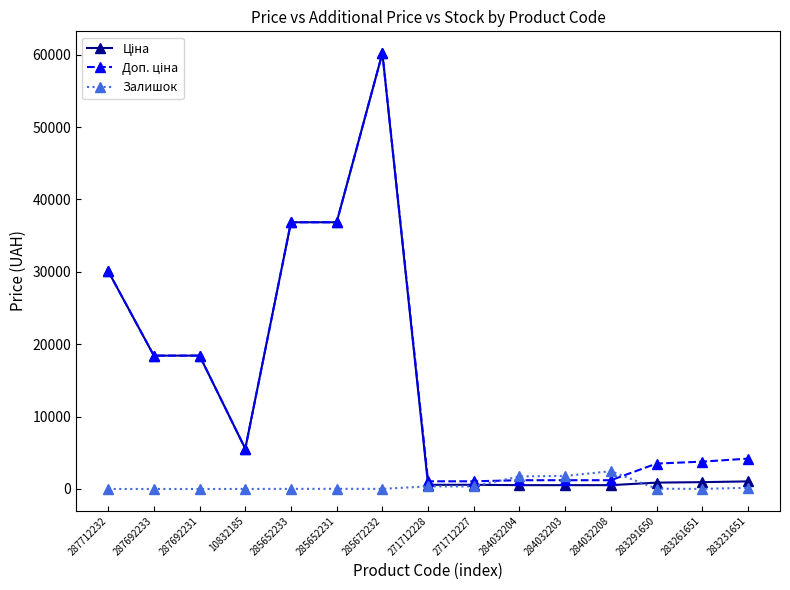

At which category does the chart reach its peak across all series?

285672232